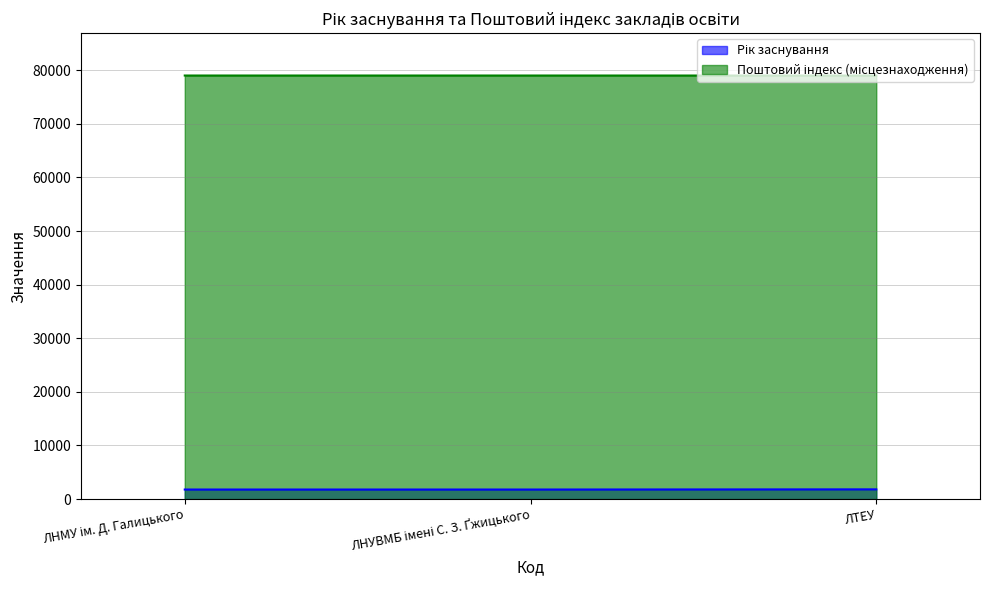

Between ЛНУВМБ імені С. З. Ґжицького and ЛТЕУ, which series saw the biggest shift?

Рік заснування